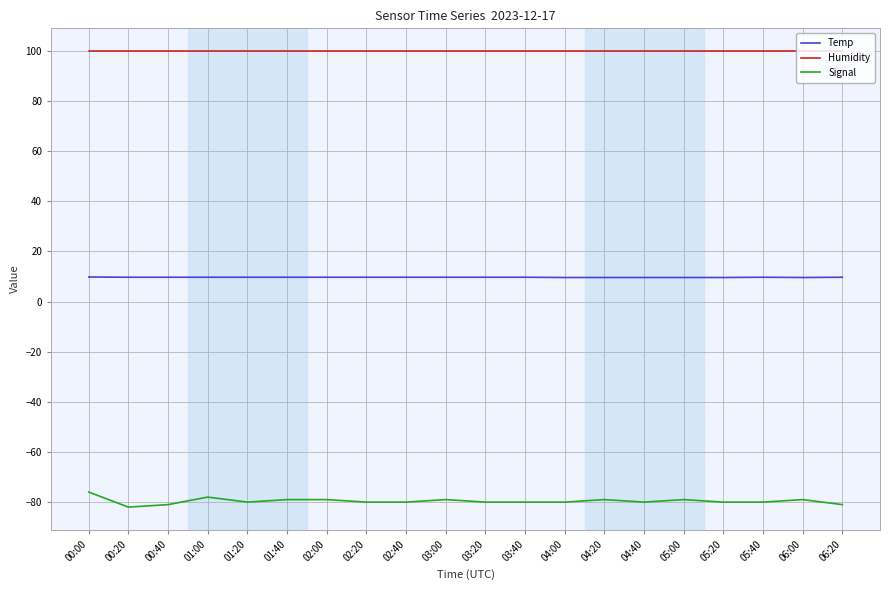

What position from the right is 00:20?

19